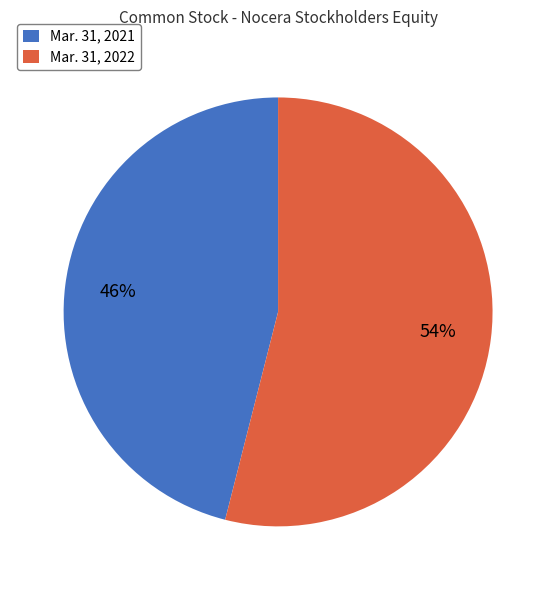

How many segments does this pie chart have?

2